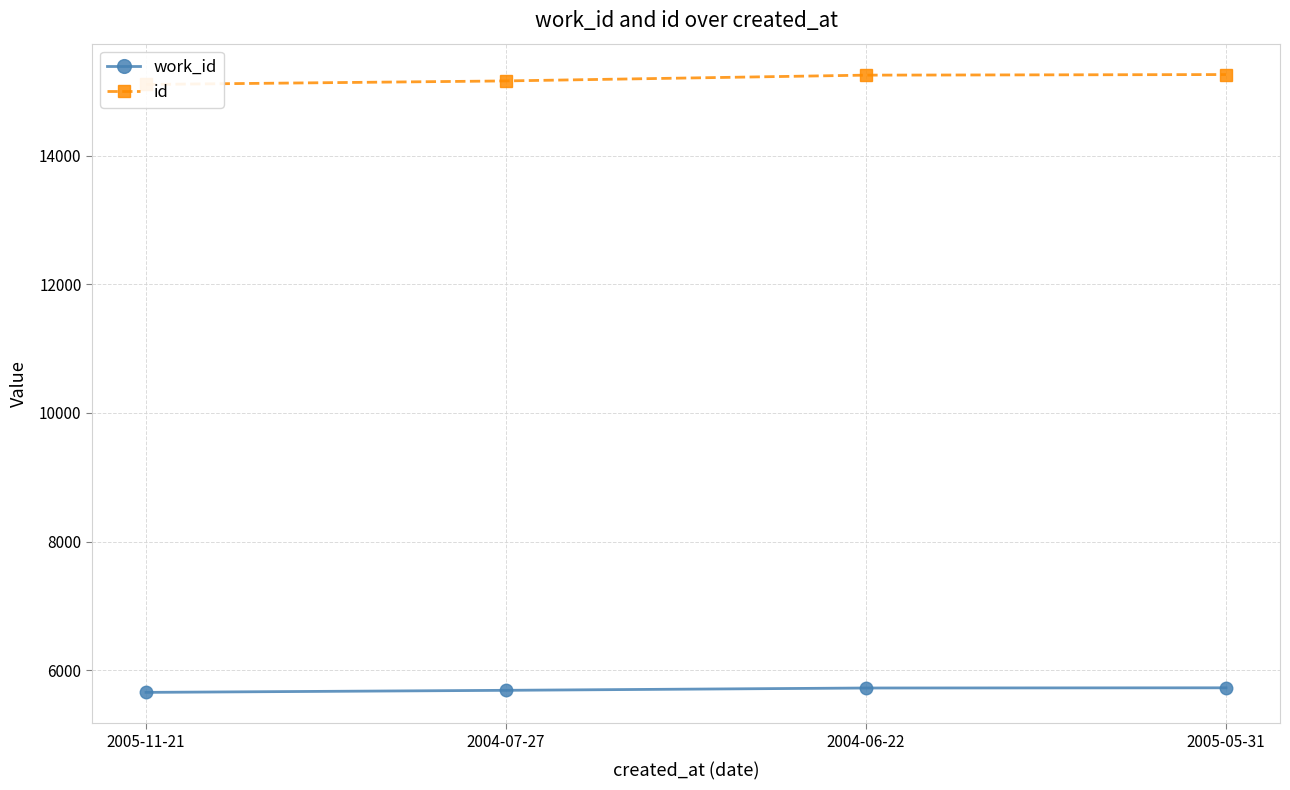

Rank the series by their maximum value, from lowest to highest.

work_id, id